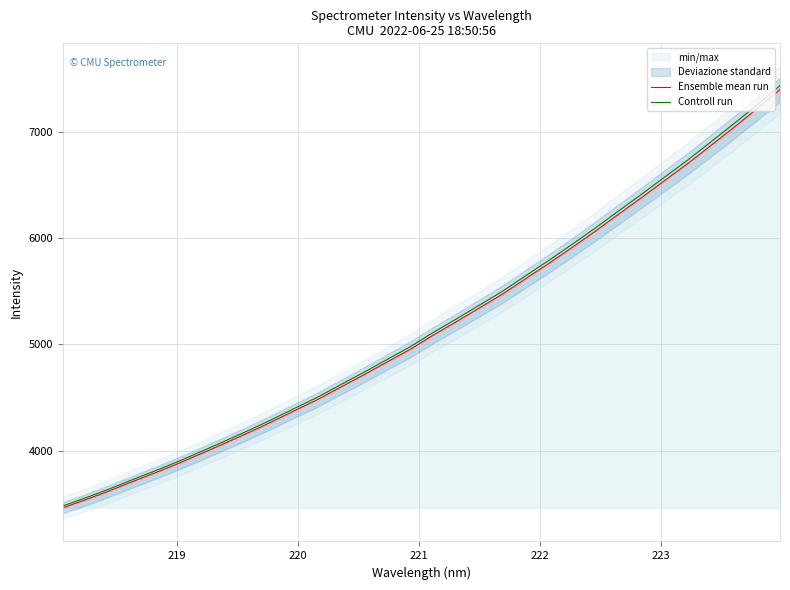

Which series has the largest total across all categories?

Controll run